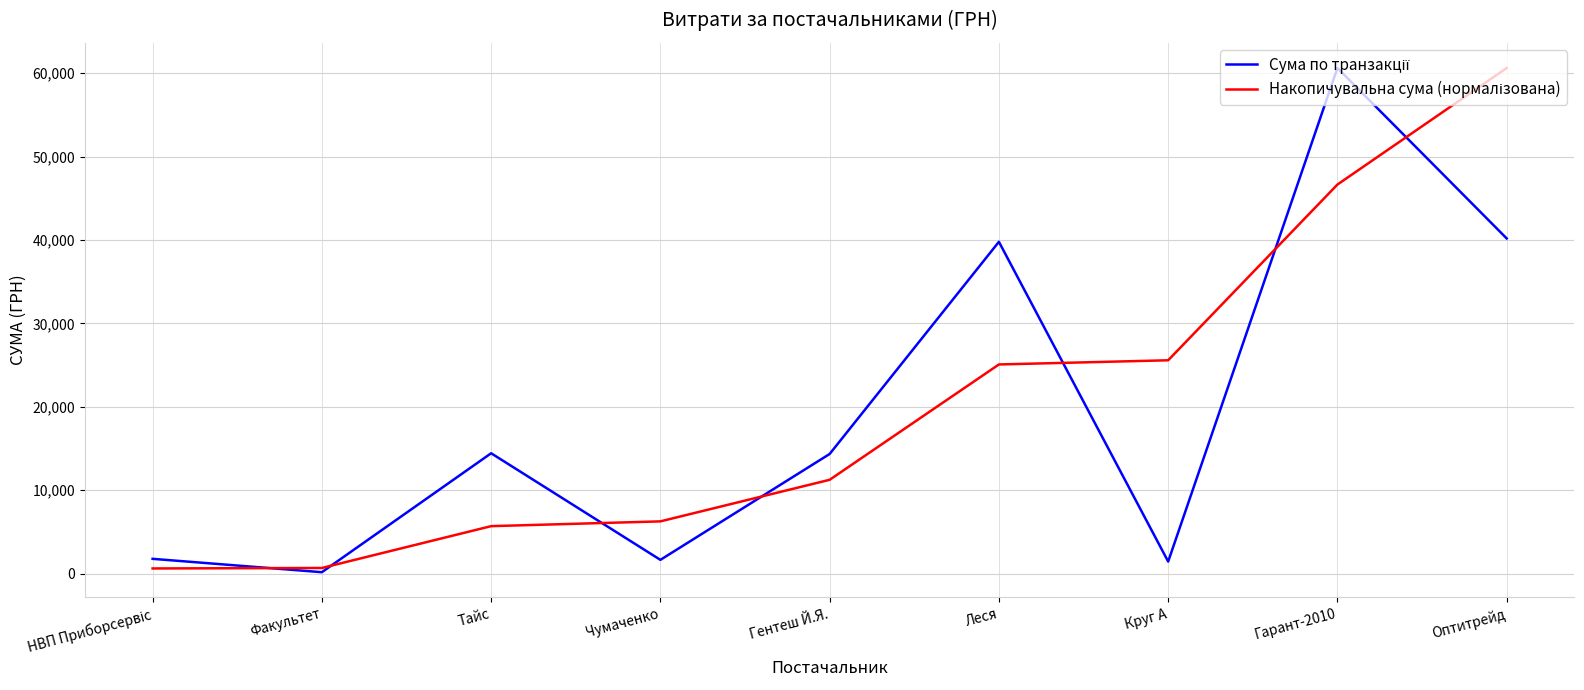

At which category is the sum across all series the highest?

Гарант-2010